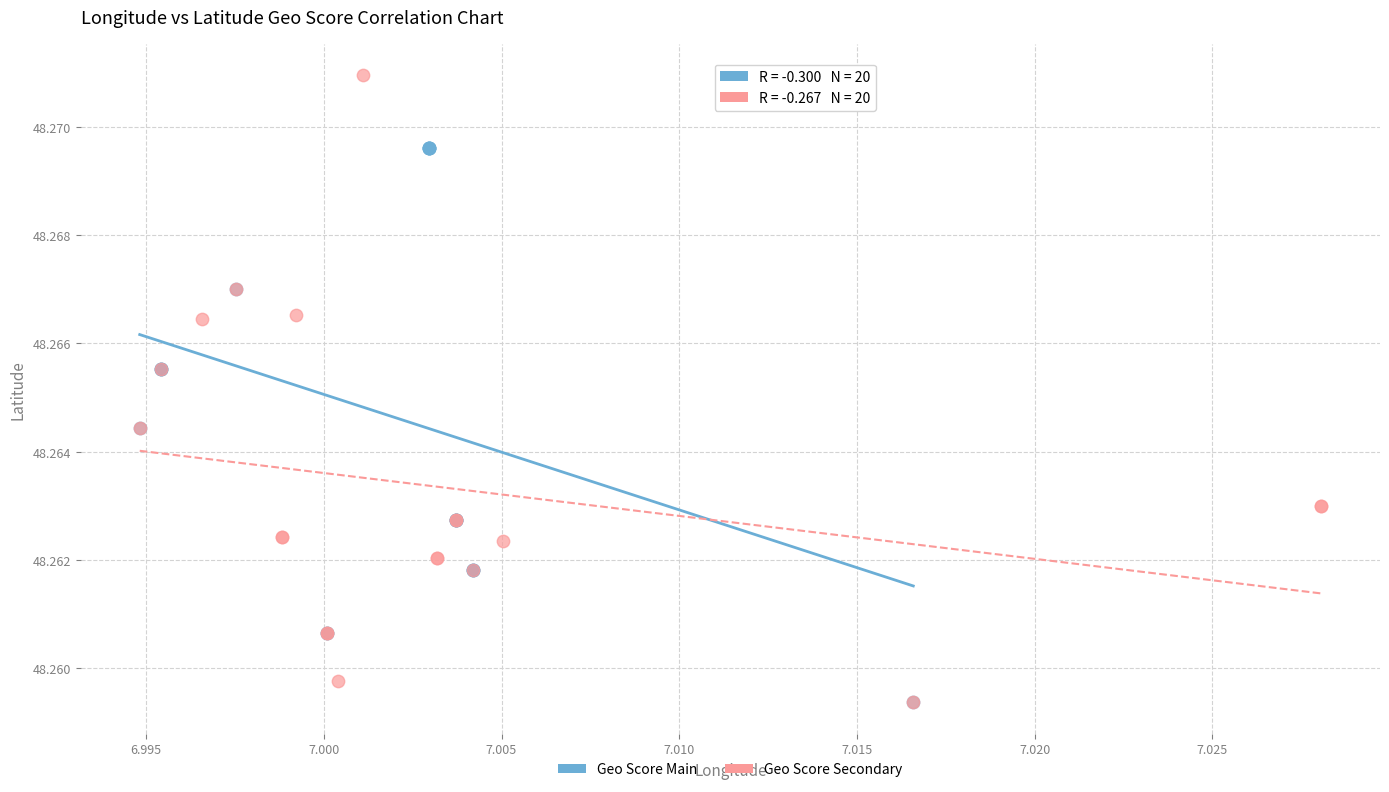

Which series has the widest spread of Y values?

Geo Score Secondary